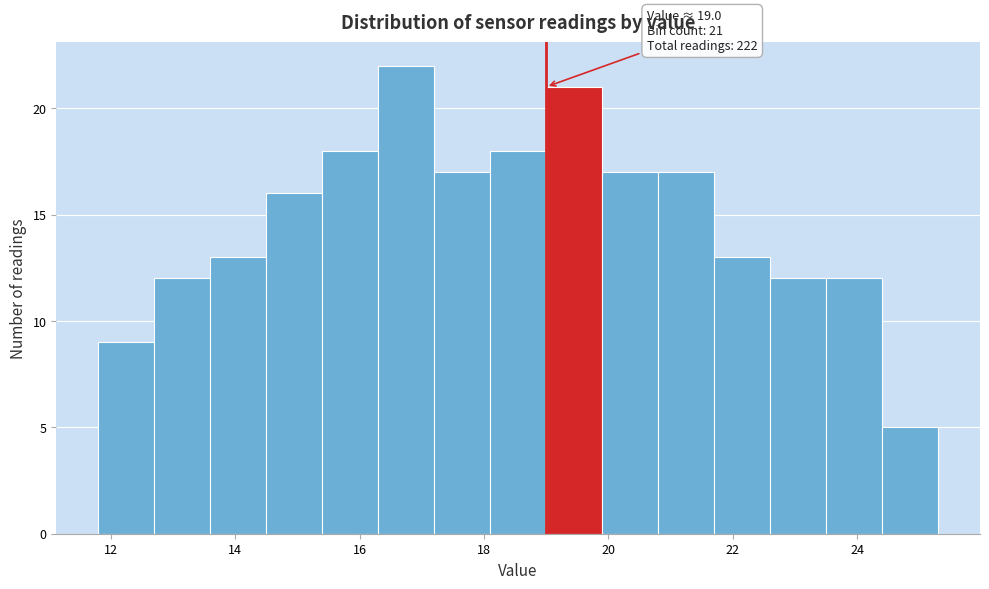

Which range on the x-axis has the tallest bar?

16.3 to 17.2